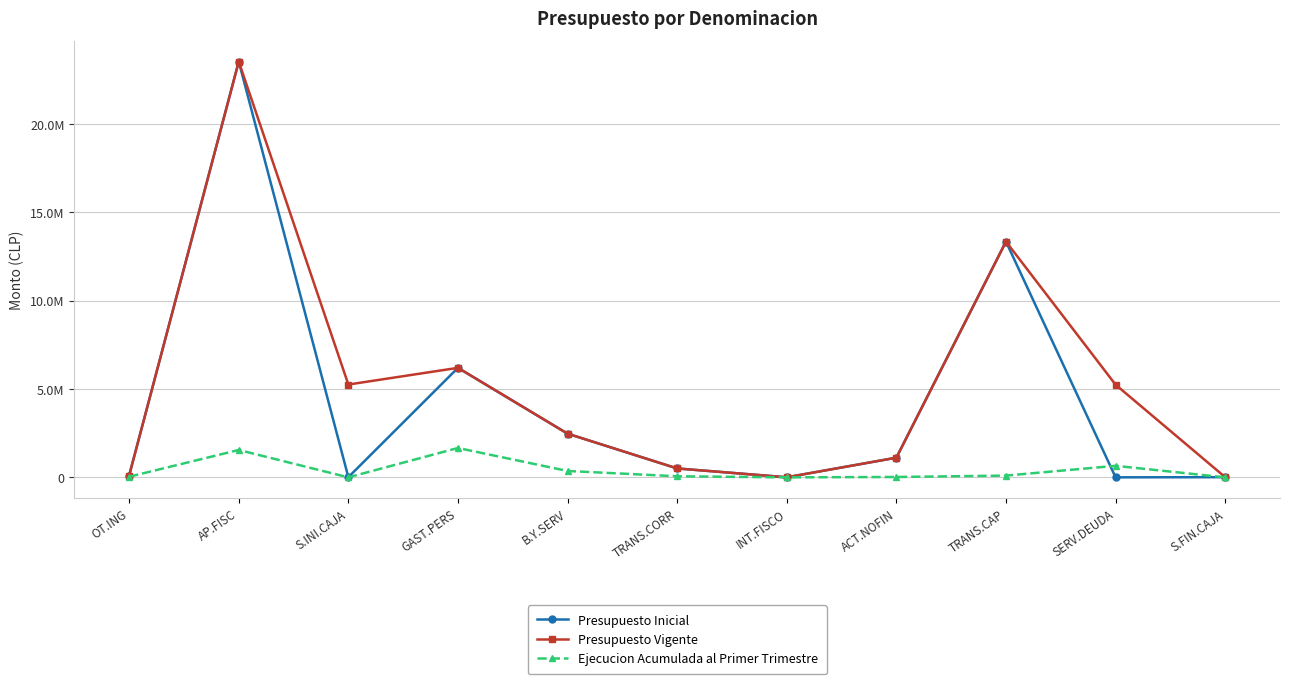

What are all the series names shown in the legend?

Presupuesto Inicial, Presupuesto Vigente, Ejecucion Acumulada al Primer Trimestre